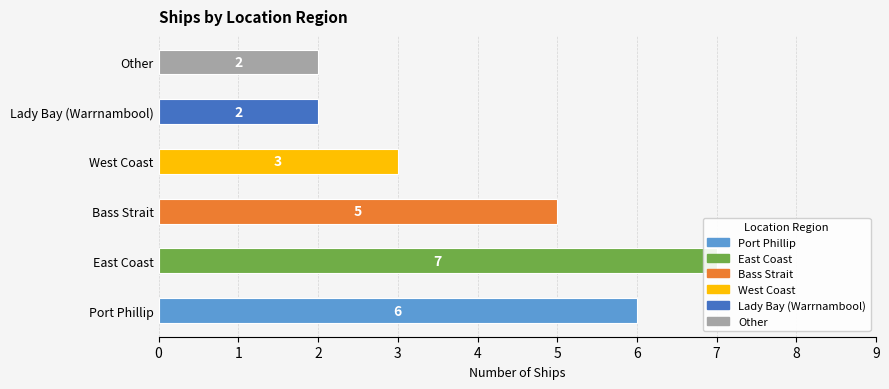

What is the minimum value shown in the chart?

2